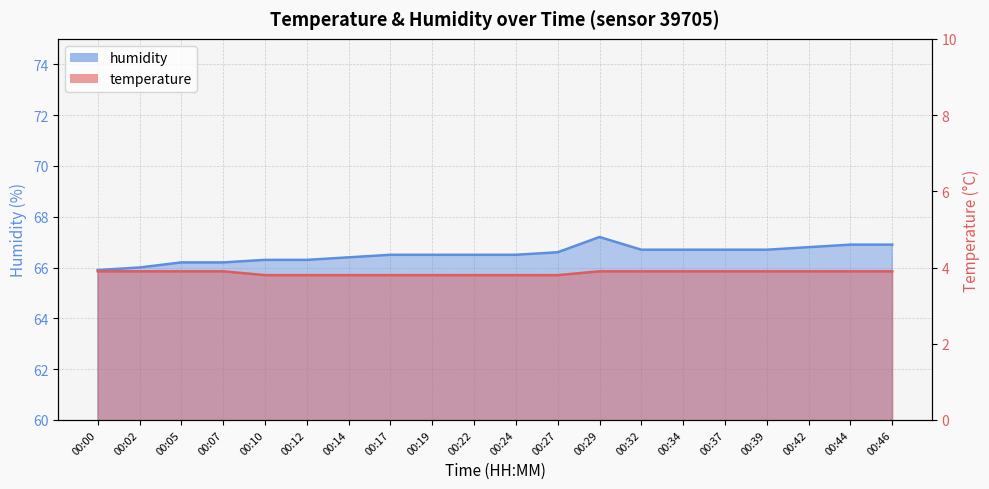

Reading left to right, extract all data points from this chart.

temperature: 00:00=3.9	00:02=3.9	00:05=3.9	00:07=3.9	00:10=3.8	00:12=3.8	00:14=3.8	00:17=3.8	00:19=3.8	00:22=3.8	00:24=3.8	00:27=3.8	00:29=3.9	00:32=3.9	00:34=3.9	00:37=3.9	00:39=3.9	00:42=3.9	00:44=3.9	00:46=3.9
humidity: 00:00=65.9	00:02=66.0	00:05=66.2	00:07=66.2	00:10=66.3	00:12=66.3	00:14=66.4	00:17=66.5	00:19=66.5	00:22=66.5	00:24=66.5	00:27=66.6	00:29=67.2	00:32=66.7	00:34=66.7	00:37=66.7	00:39=66.7	00:42=66.8	00:44=66.9	00:46=66.9